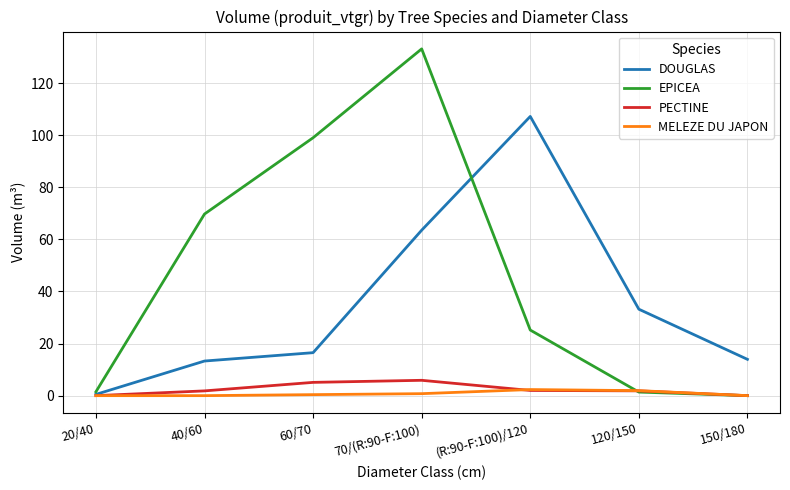

At which category is the sum across all series the highest?

70/(R:90-F:100)